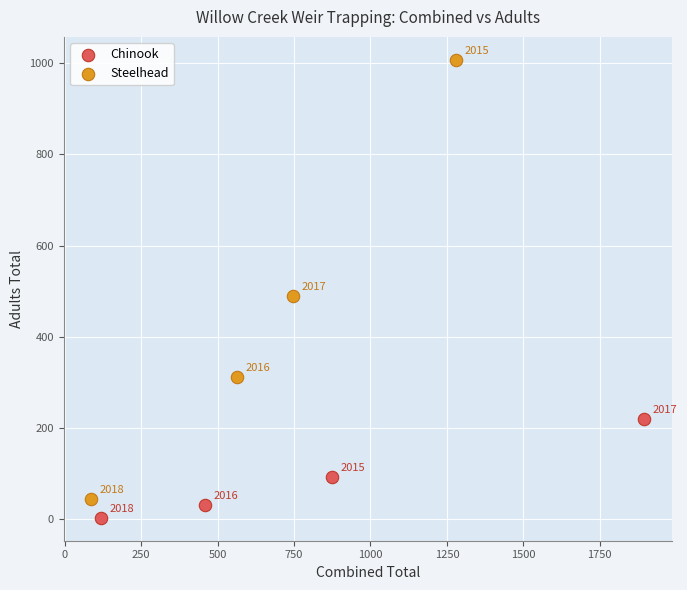

Which series contains the highest Y value?

Steelhead